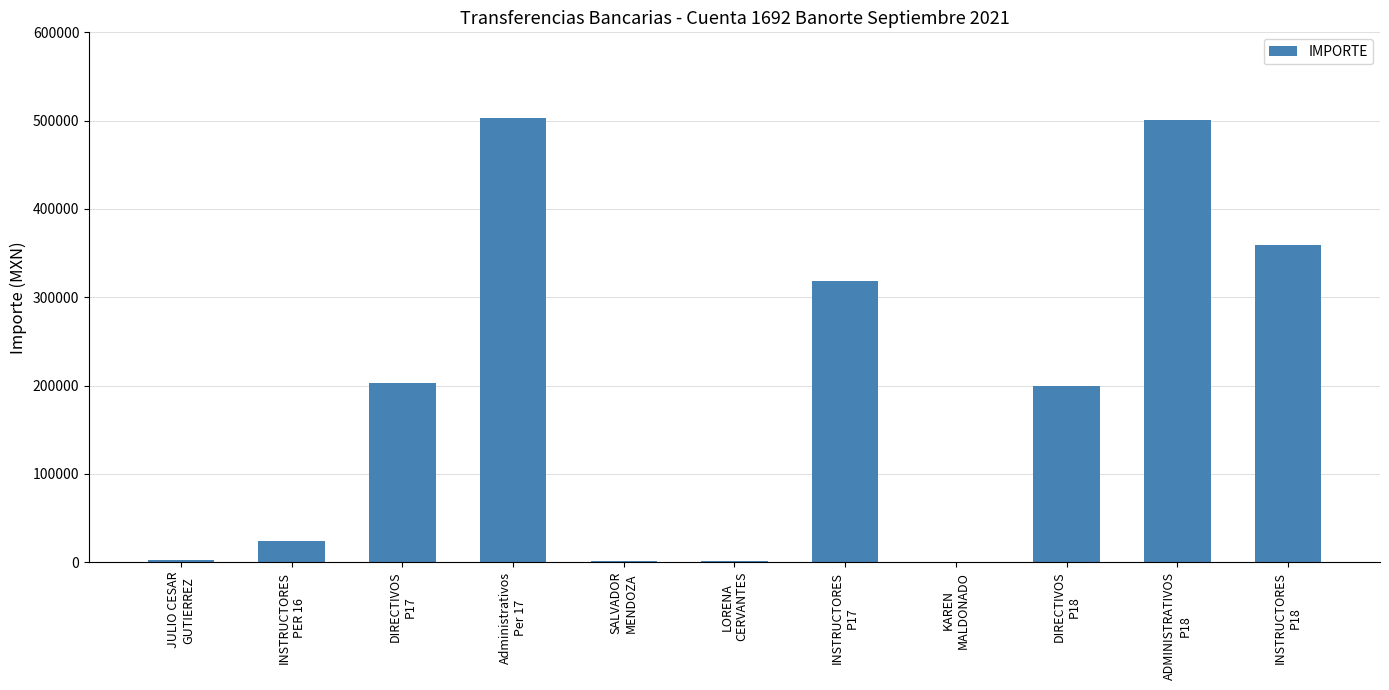

What is the sum of all values?

2113108.8